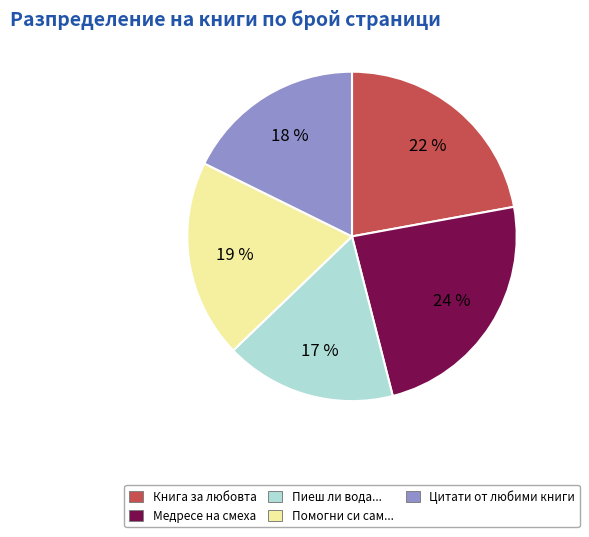

Is there a majority slice in this chart?

No